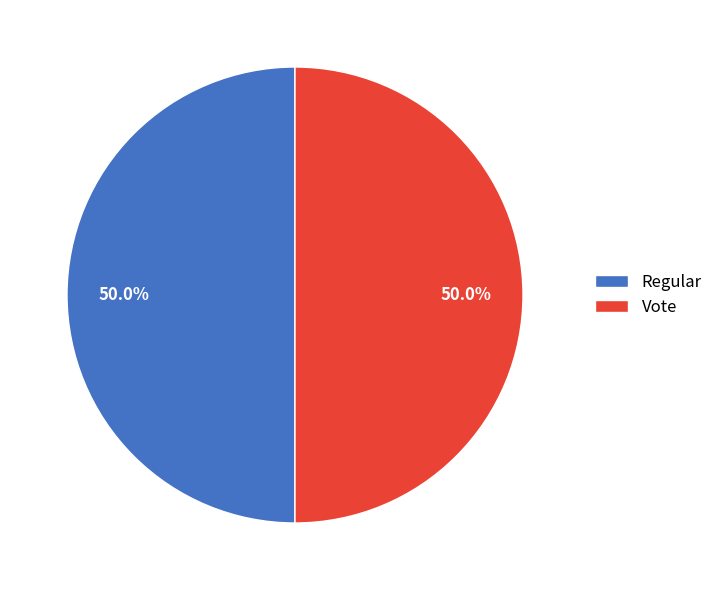

Combined, what portion of the pie is Regular and Vote?

100.0%